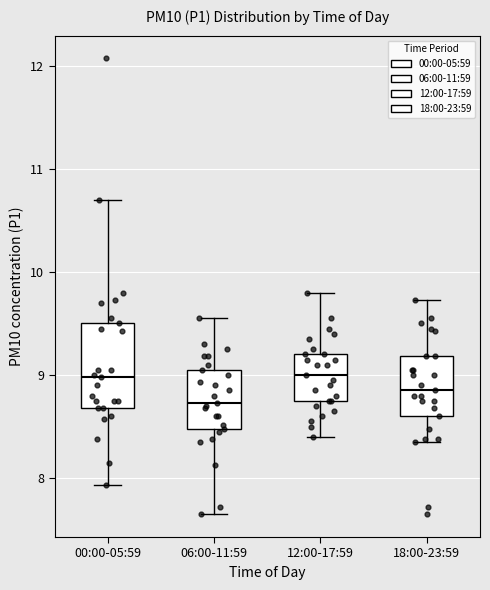

Comparing the boxes themselves (not the whiskers), which one is the tallest?

00:00-05:59